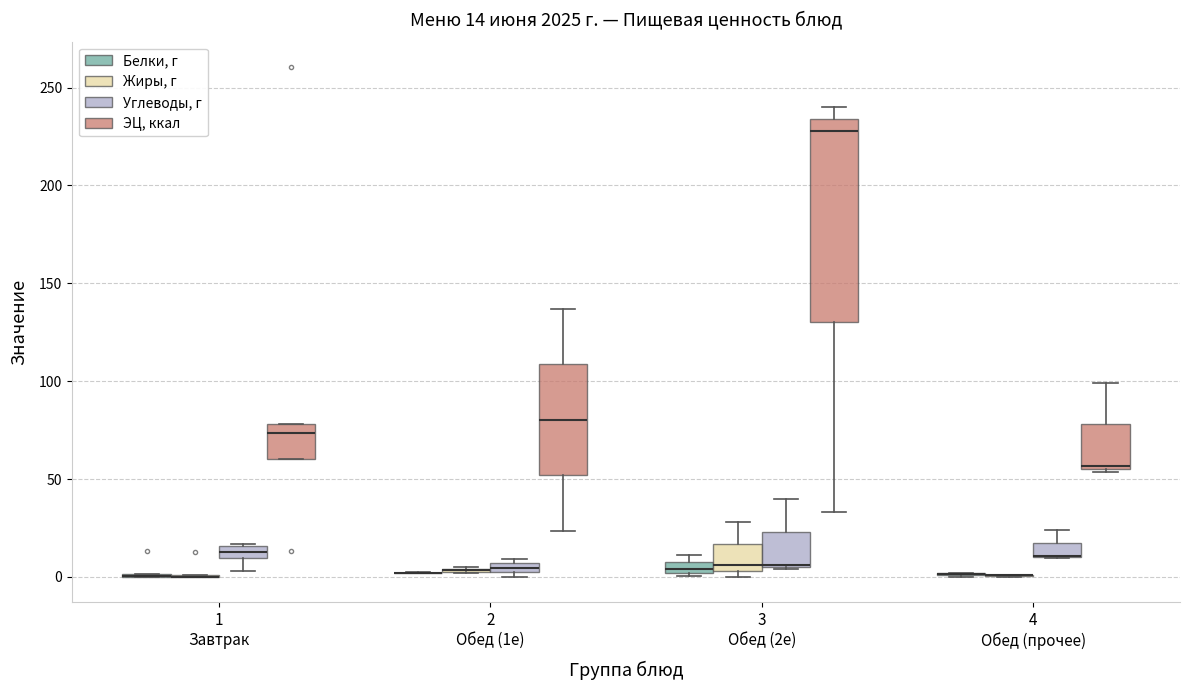

Which box is the tallest, from its lower edge to its upper edge?

3 Обед (2е) (ЭЦ, ккал)